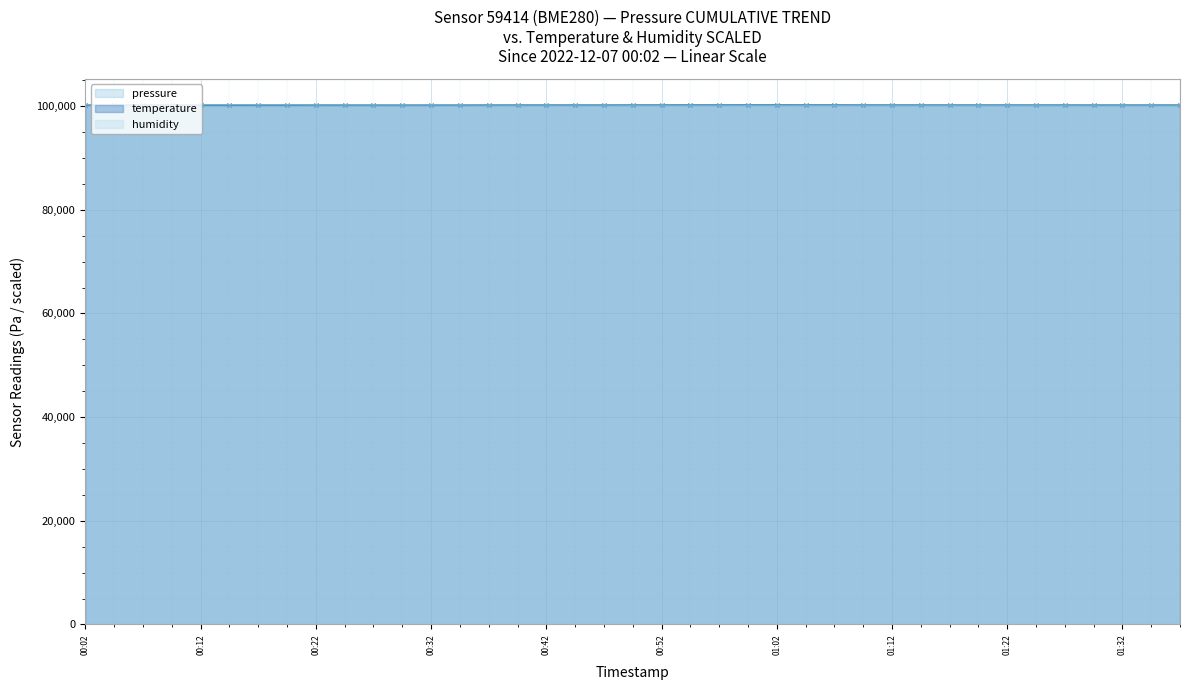

Rank the series by their average value, from lowest to highest.

humidity, pressure, temperature